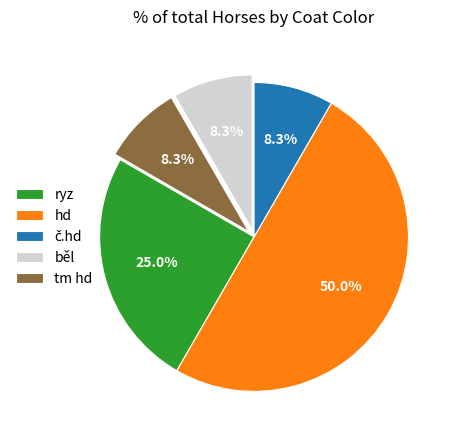

Which has a higher value, tm hd or ryz?

ryz